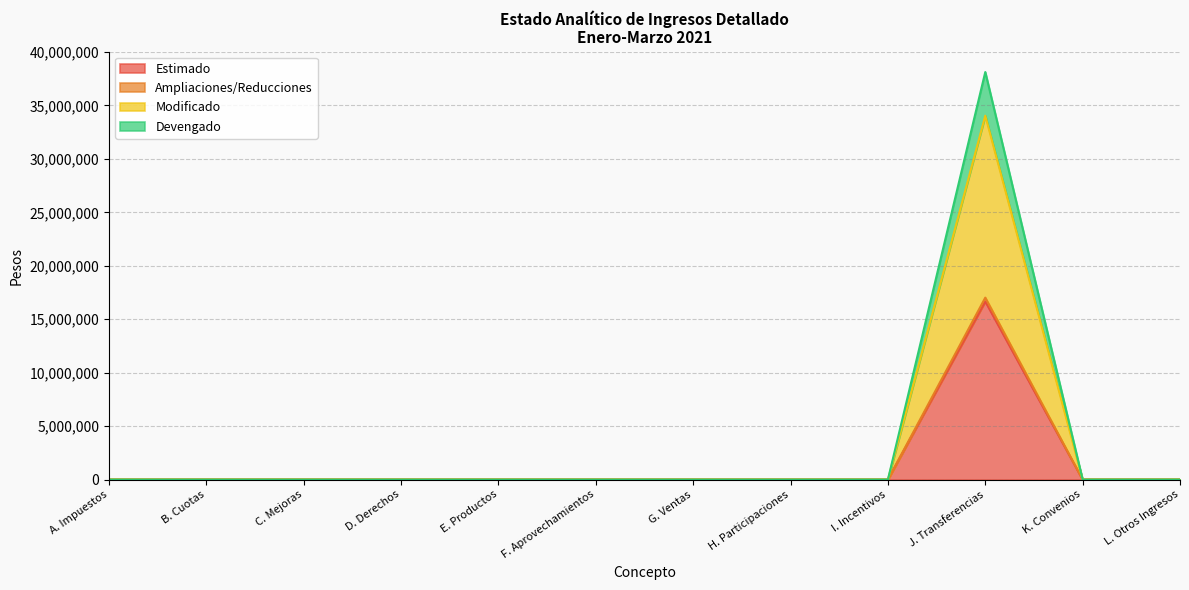

At how many categories does at least one series exceed 26194513?

1